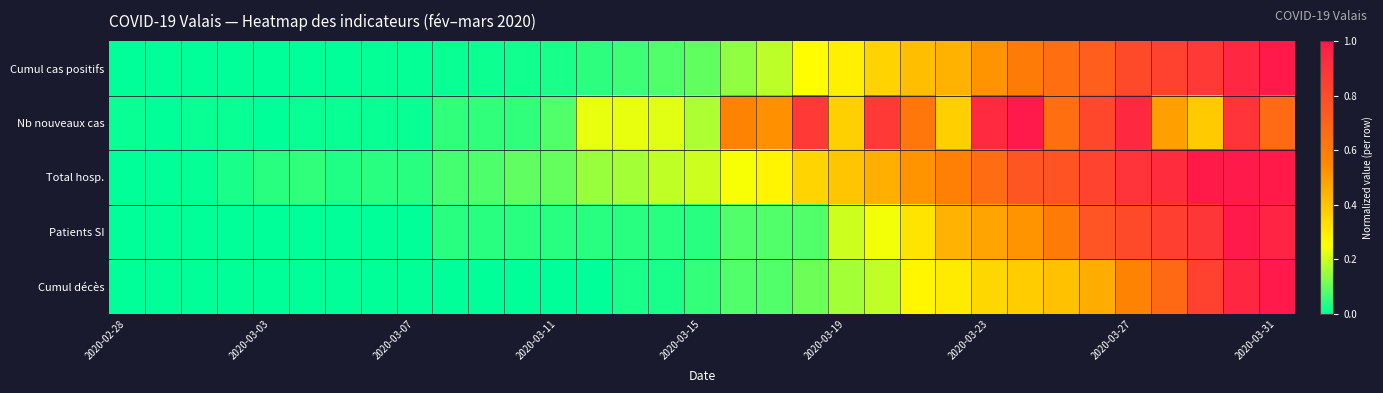

At which category does the chart reach its peak across all series?

2020-03-31